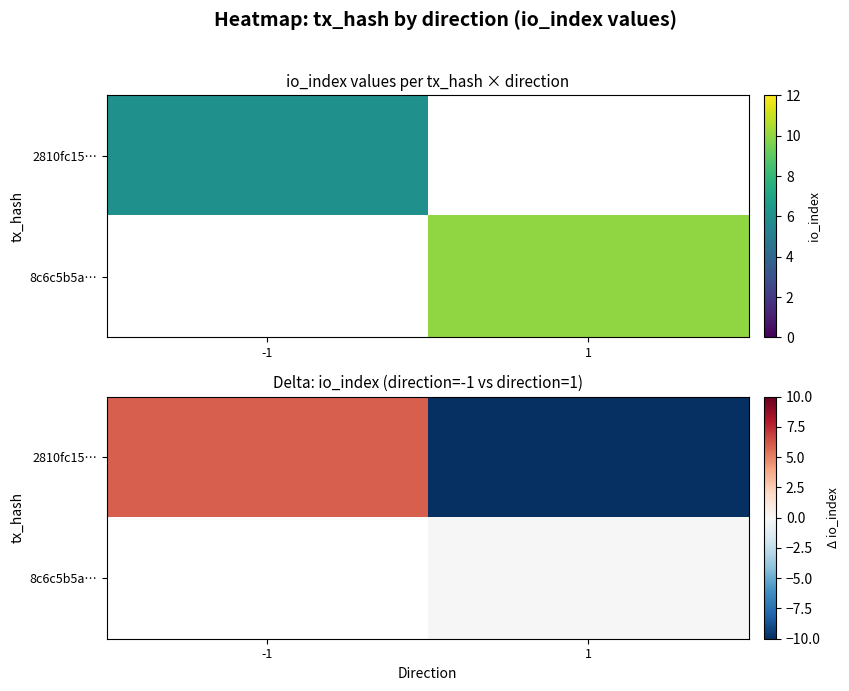

What is the total value across all series at 1?

-10.0